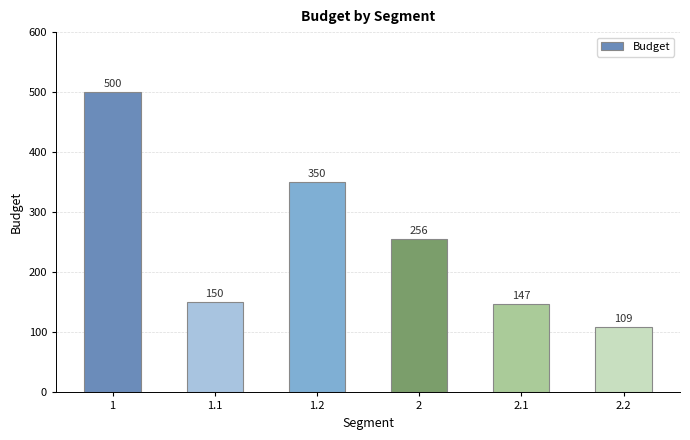

At which category does the chart reach its minimum across all series?

2.2